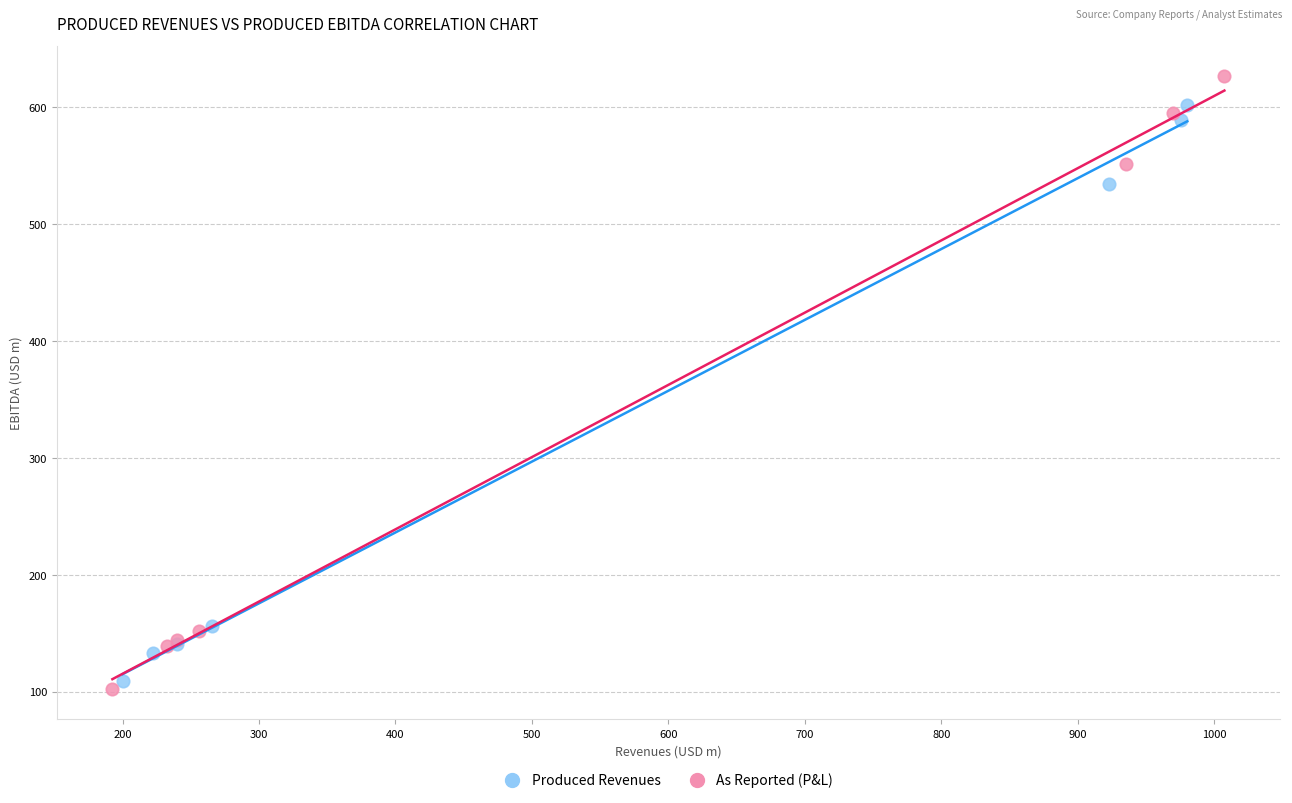

Which series has the largest Y range (max minus min)?

As Reported (P&L)